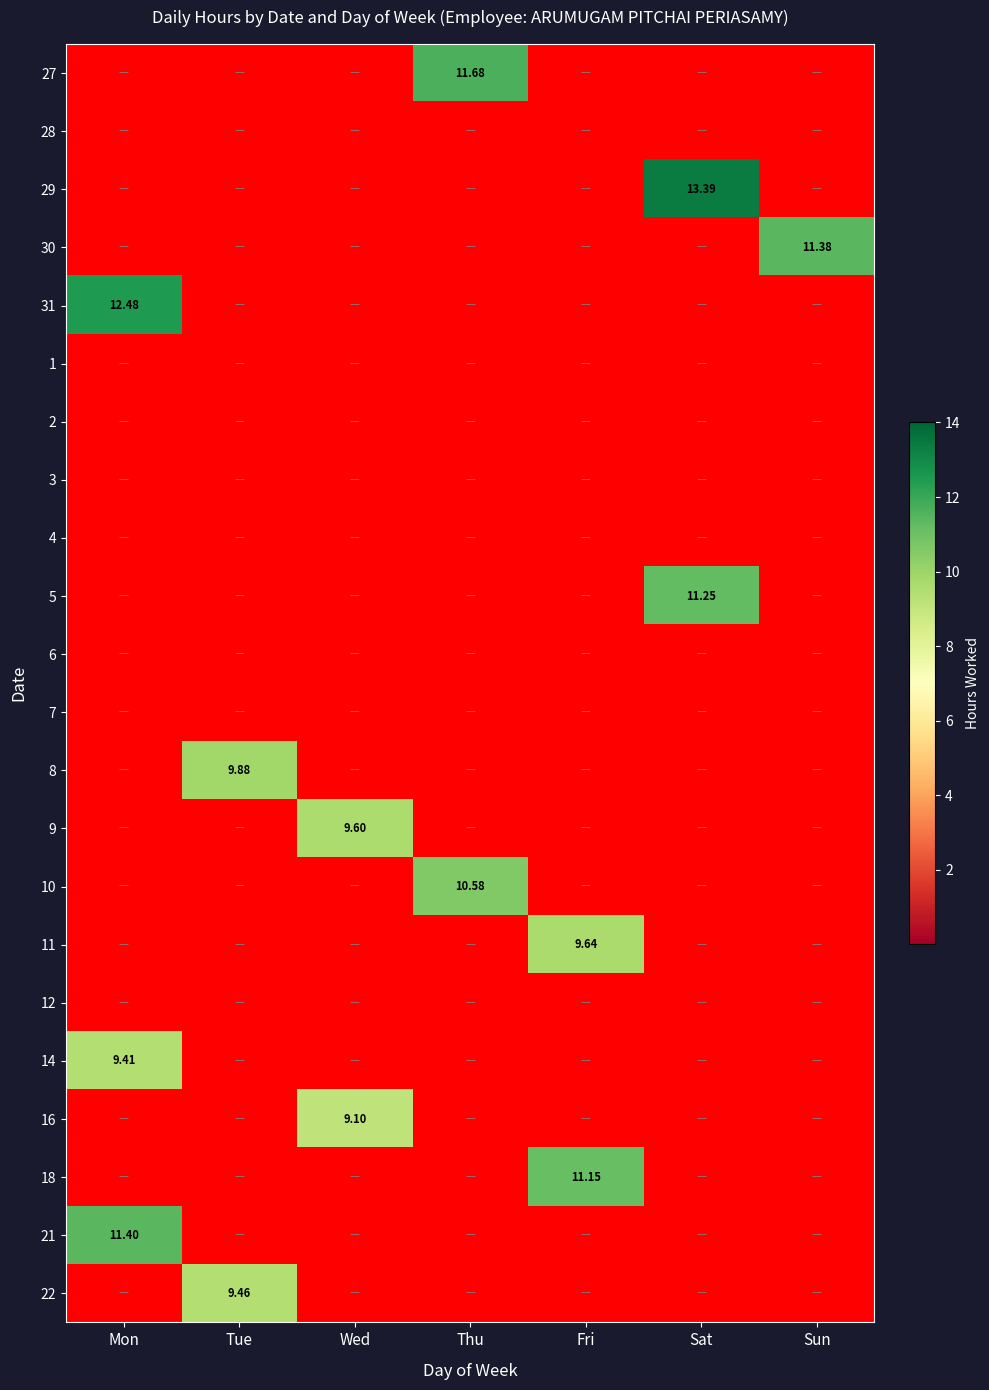

Count the number of categories in the chart.

7